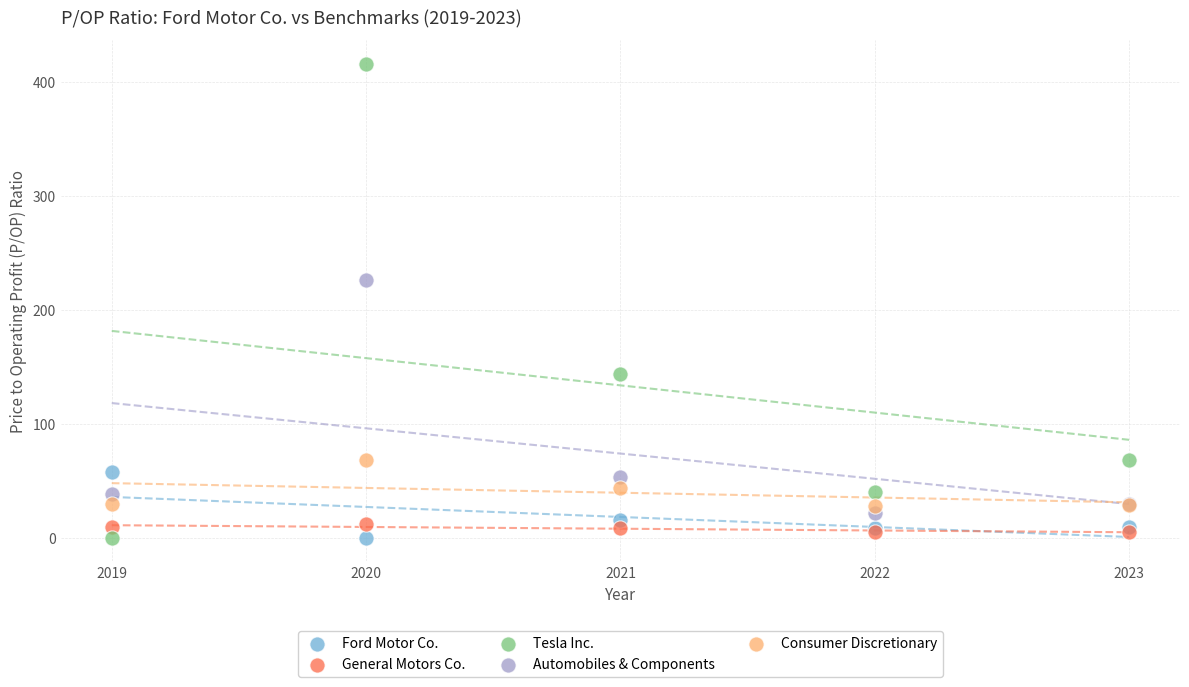

Which series has the largest Y range (max minus min)?

Tesla Inc.